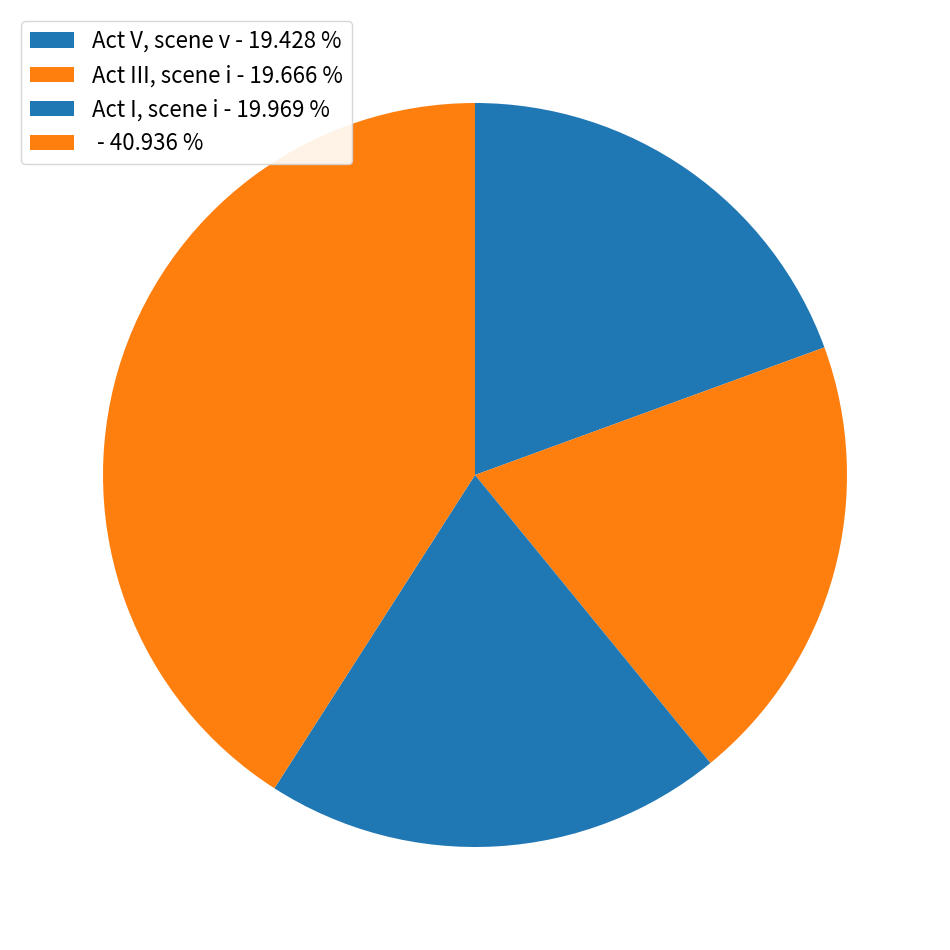

To the nearest percent, what is the average slice percentage?

25%